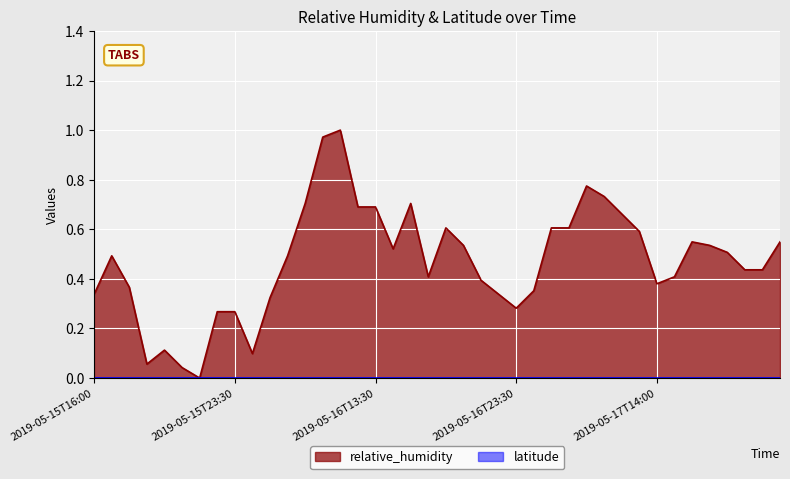

True or false: the data shows 0.4 at 2019-05-16T13:30.

False